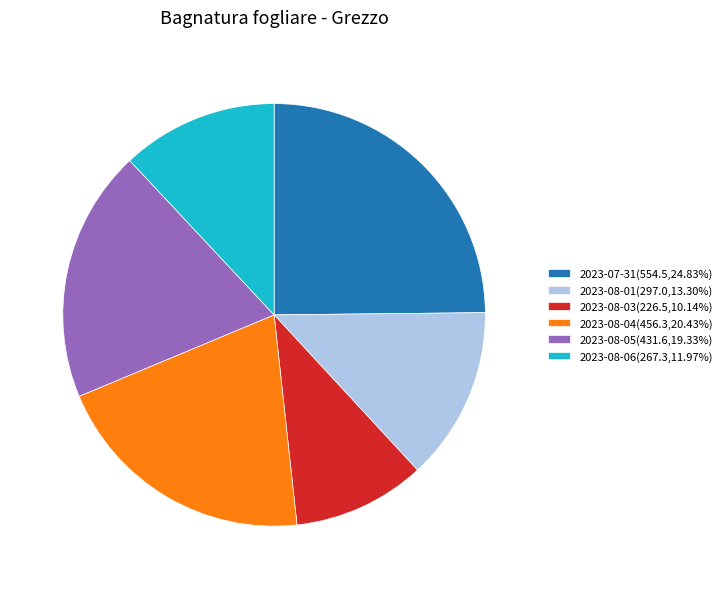

Do 2023-08-06(267.3,11.97%) and 2023-08-04(456.3,20.43%) together represent more than half of the pie?

No